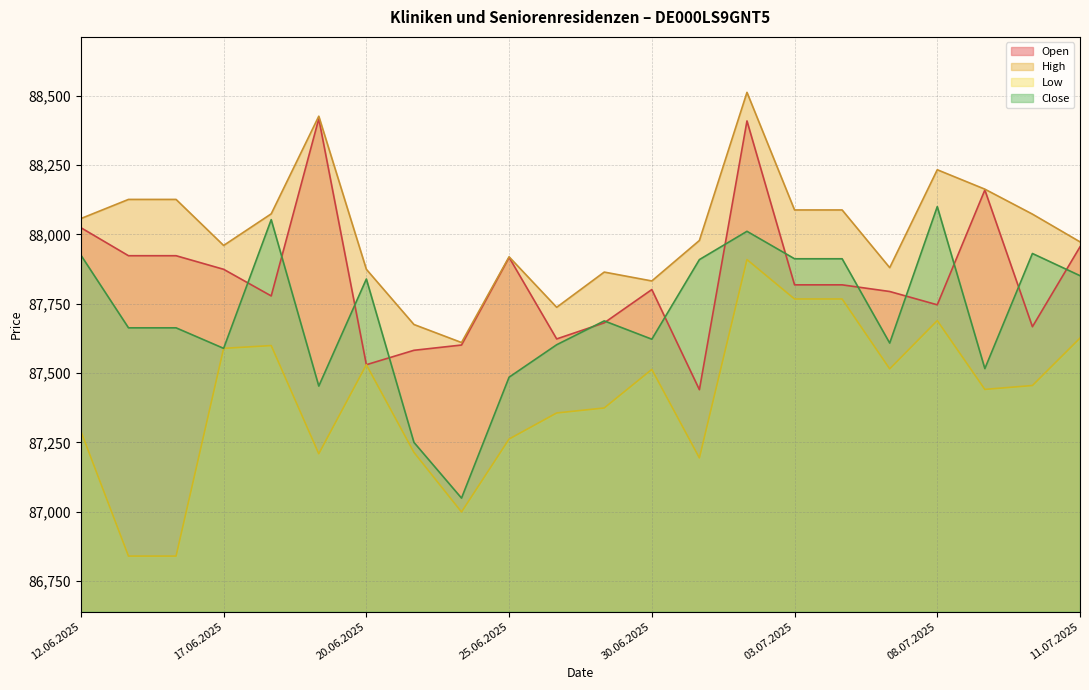

True or false: Low has more than 1 interior local peaks.

True